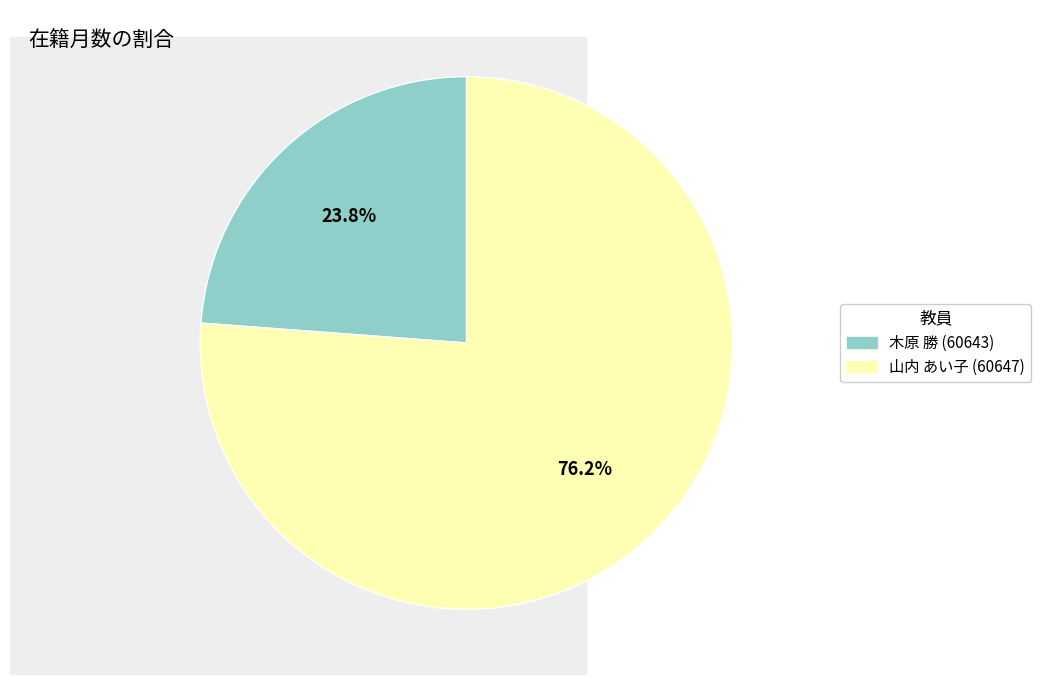

Count the number of slices in the pie.

2